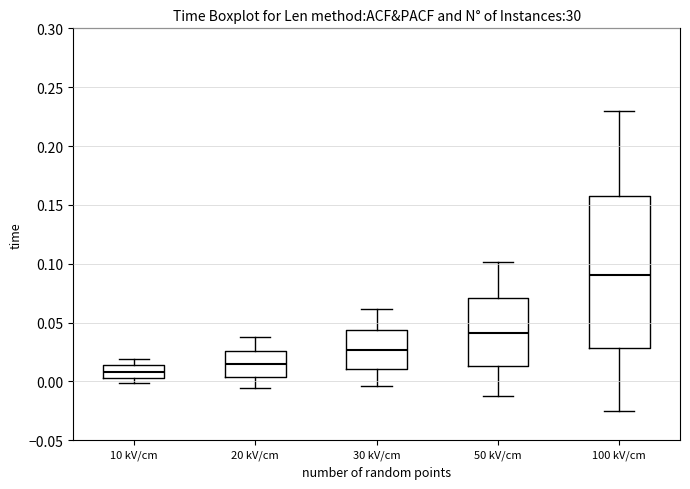

Reading left to right, read every box against the y-axis: the position of its median line, the range the box covers, and the ends of its whiskers. The values are not printed on the chart, so give them approximately, as read against the axis.

10 kV/cm: median 0.010, box 0.005 to 0.015, whiskers 0.000 to 0.020
20 kV/cm: median 0.015, box 0.005 to 0.025, whiskers -0.005 to 0.040
30 kV/cm: median 0.025, box 0.010 to 0.045, whiskers -0.005 to 0.060
50 kV/cm: median 0.040, box 0.015 to 0.070, whiskers -0.010 to 0.100
100 kV/cm: median 0.090, box 0.030 to 0.160, whiskers -0.025 to 0.230